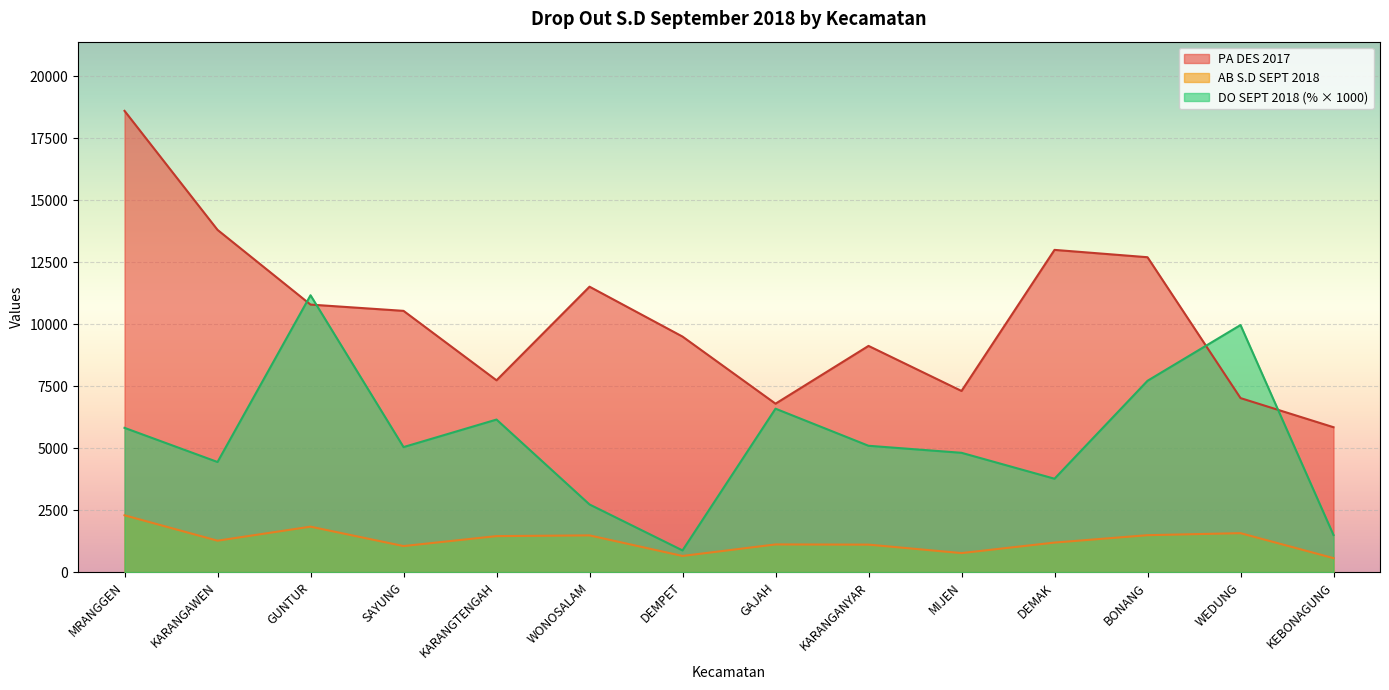

Reading right to left, transcribe all the data shown in this chart.

PA DES 2017: KEBONAGUNG=5847.0	WEDUNG=7023.0	BONANG=12706.0	DEMAK=13002.0	MIJEN=7310.0	KARANGANYAR=9128.0	GAJAH=6797.0	DEMPET=9504.0	WONOSALAM=11517.0	KARANGTENGAH=7740.0	SAYUNG=10542.0	GUNTUR=10795.0	KARANGAWEN=13809.0	MRANGGEN=18611.0
AB S.D SEPT 2018: KEBONAGUNG=565.0	WEDUNG=1573.0	BONANG=1491.0	DEMAK=1193.0	MIJEN=769.0	KARANGANYAR=1110.0	GAJAH=1118.0	DEMPET=653.0	WONOSALAM=1483.0	KARANGTENGAH=1454.0	SAYUNG=1052.0	GUNTUR=1835.0	KARANGAWEN=1269.0	MRANGGEN=2294.0
DO SEPT 2018 (%): KEBONAGUNG=1497.2	WEDUNG=9969.8	BONANG=7719.9	DEMAK=3768.9	MIJEN=4815.0	KARANGANYAR=5098.7	GAJAH=6595.1	DEMPET=876.2	WONOSALAM=2730.8	KARANGTENGAH=6156.2	SAYUNG=5045.7	GUNTUR=11171.8	KARANGAWEN=4443.6	MRANGGEN=5821.6